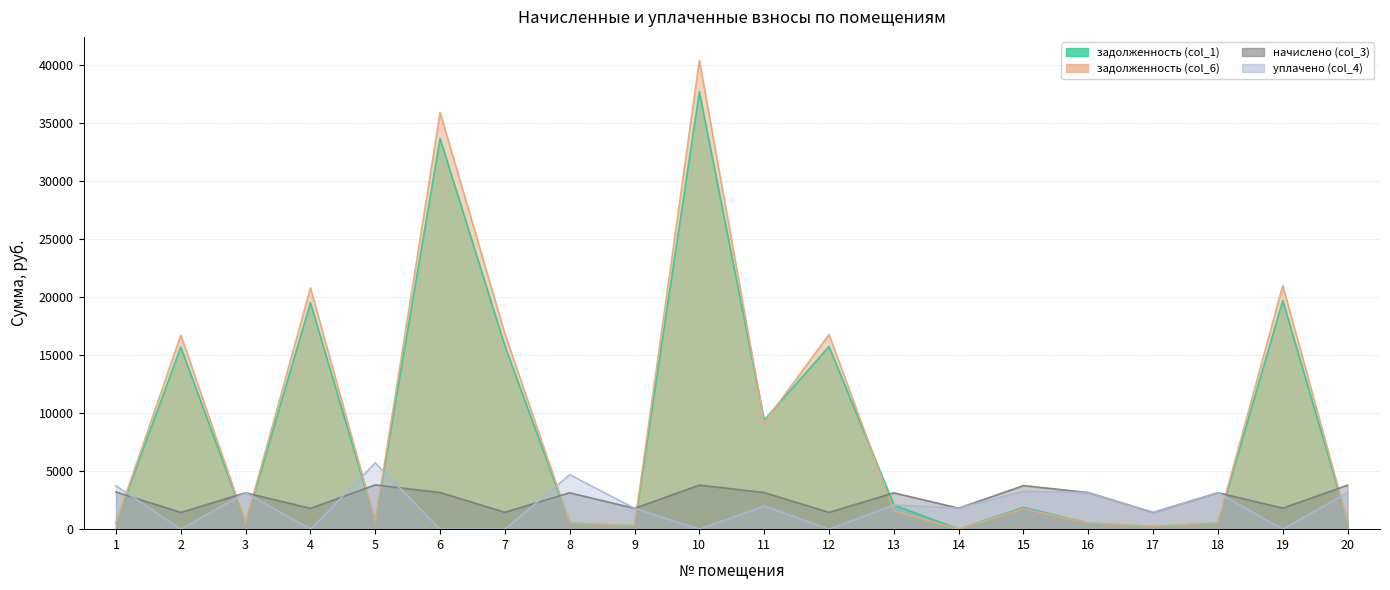

How many positive values does the задолженность (col_6) series have?

19